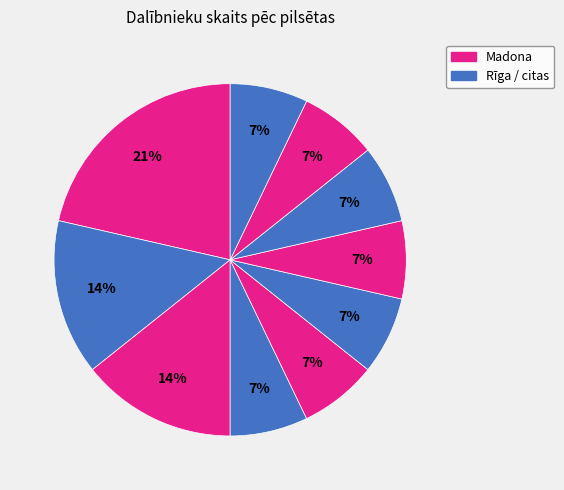

How many segments does this pie chart have?

10